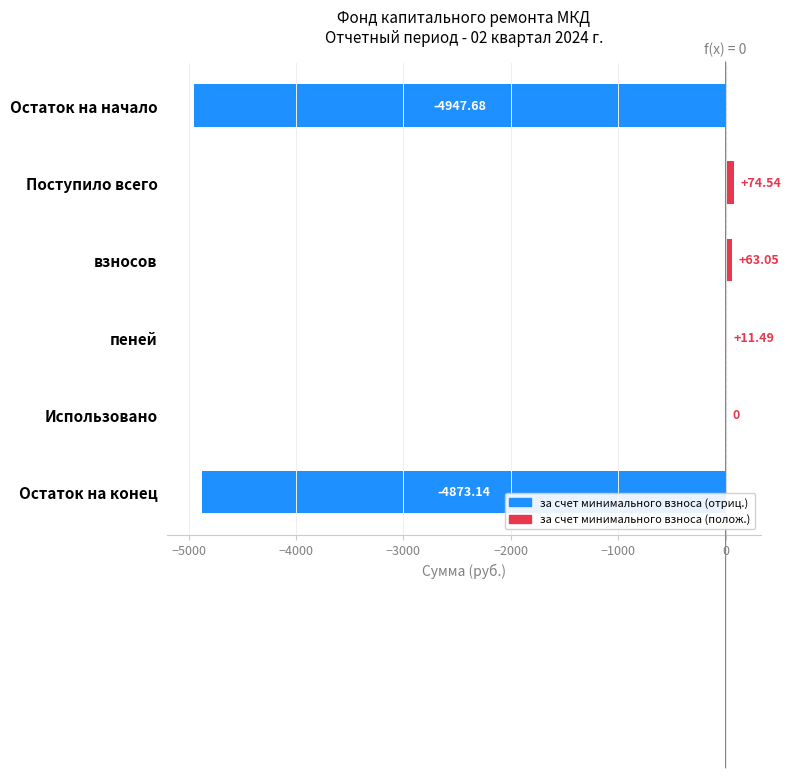

What is the sum of the values at взносов and пеней?

74.5